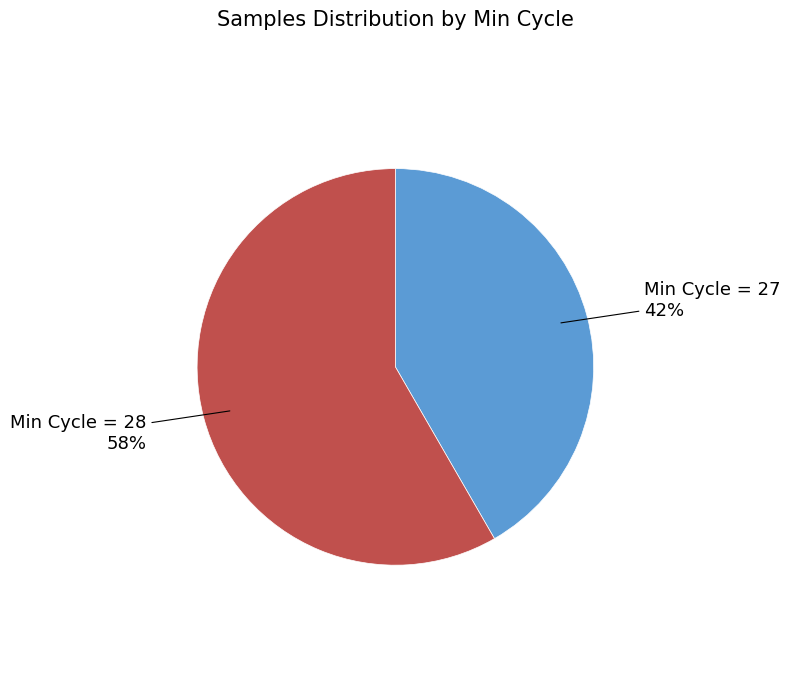

Is there any slice that represents more than half of the pie?

Yes